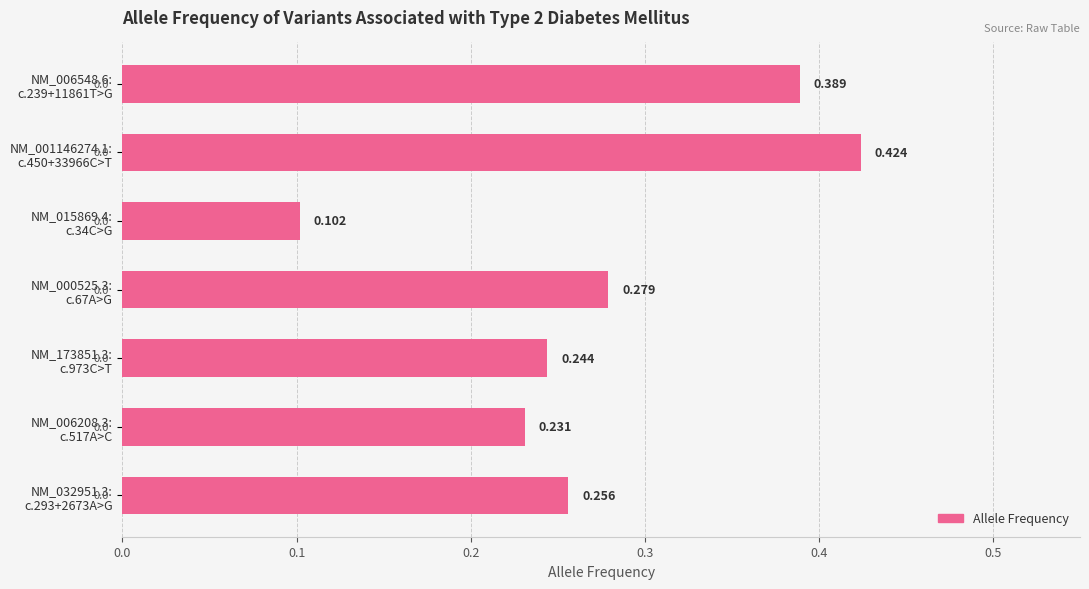

Does the chart contain any negative values?

No